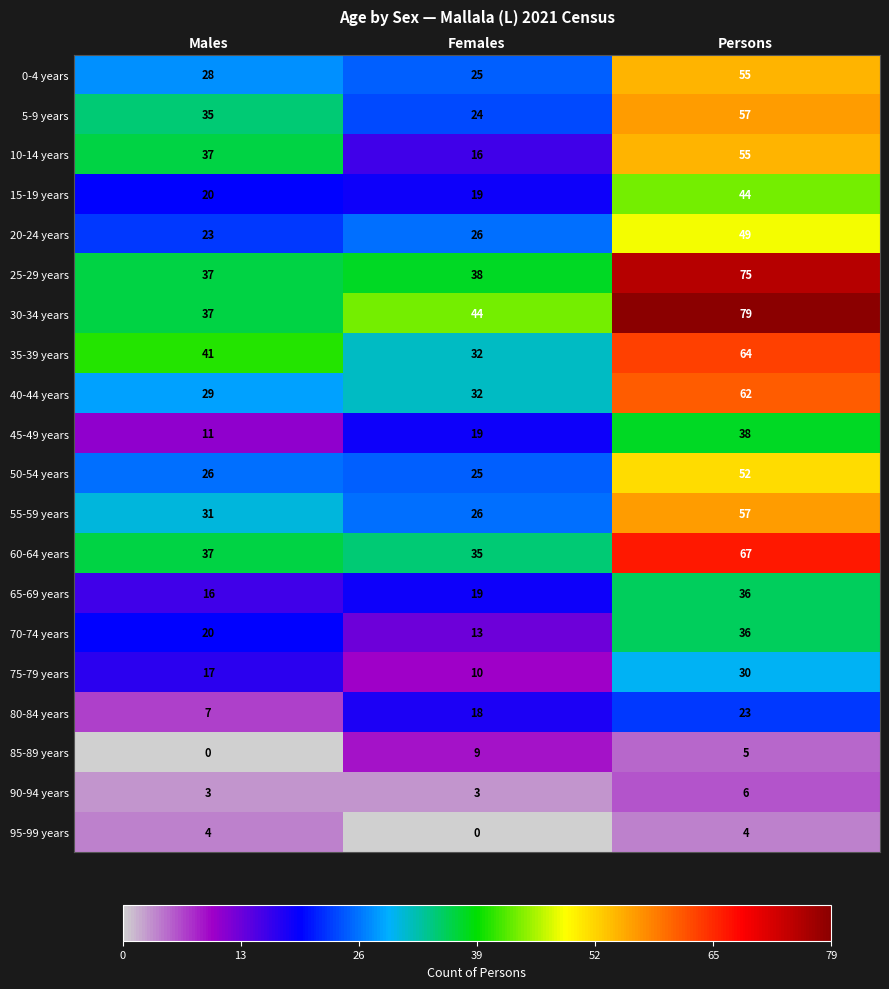

Which series has the largest total across all categories?

30-34 years